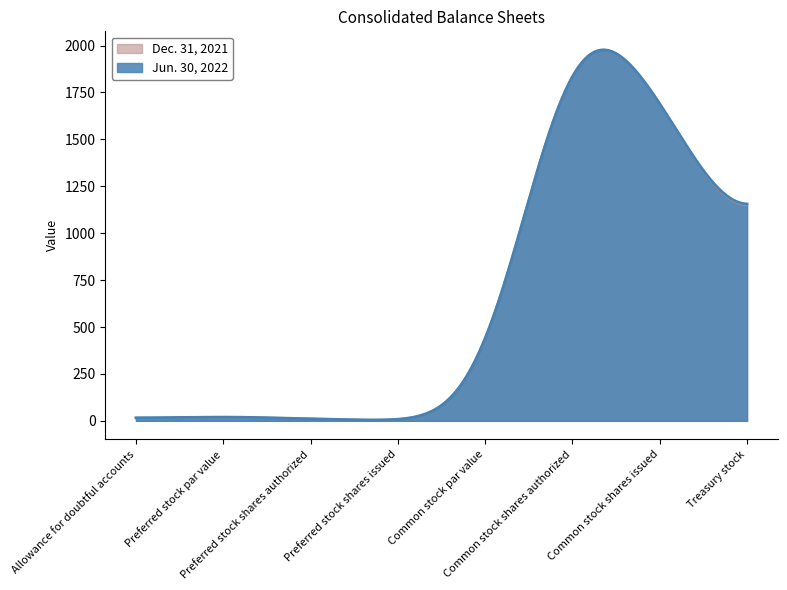

In Dec. 31, 2021, how many points are lower than both neighbors (excluding endpoints)?

1